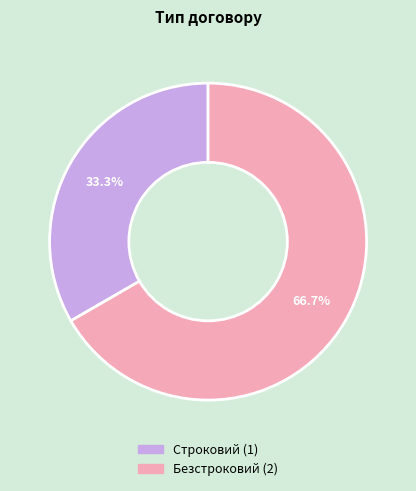

True or false: Строковий accounts for 33% of the total.

True